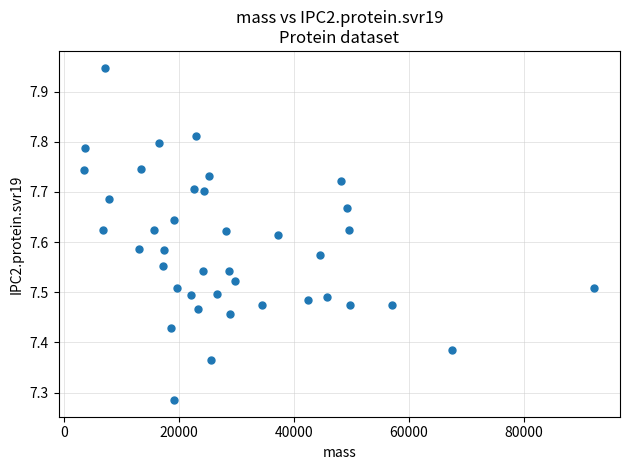

What is the range of X values (max minus min)?

88759.1